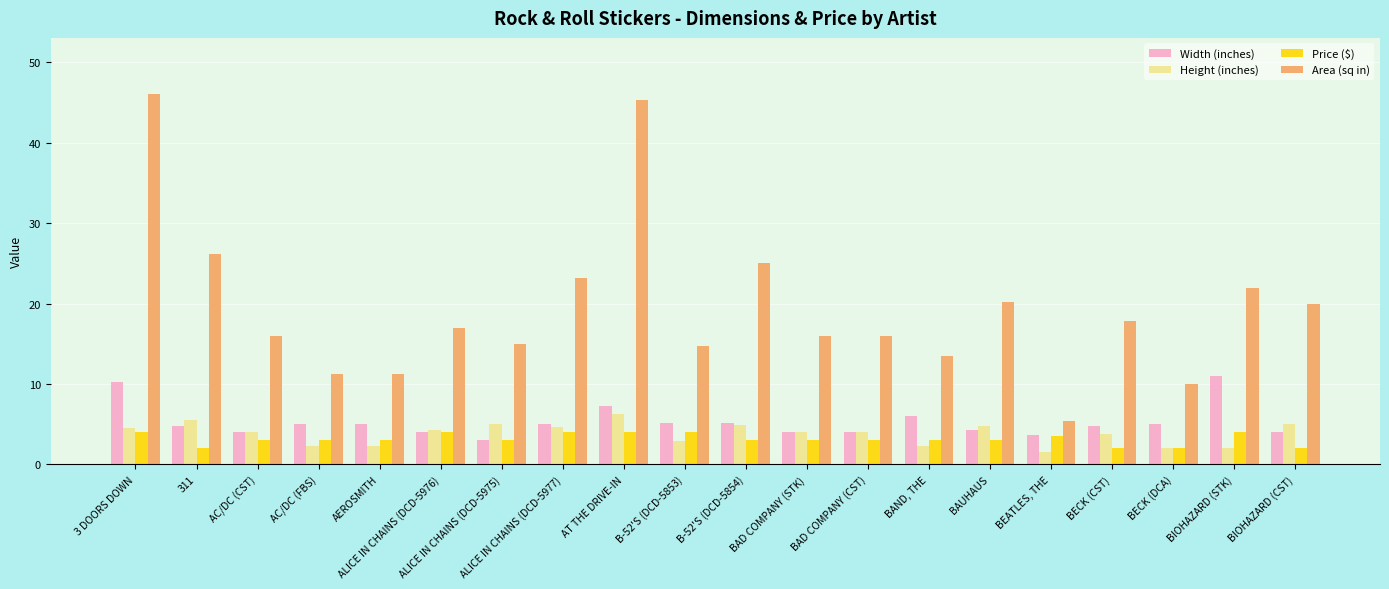

What is the total value across all series at BAUHAUS?

32.2